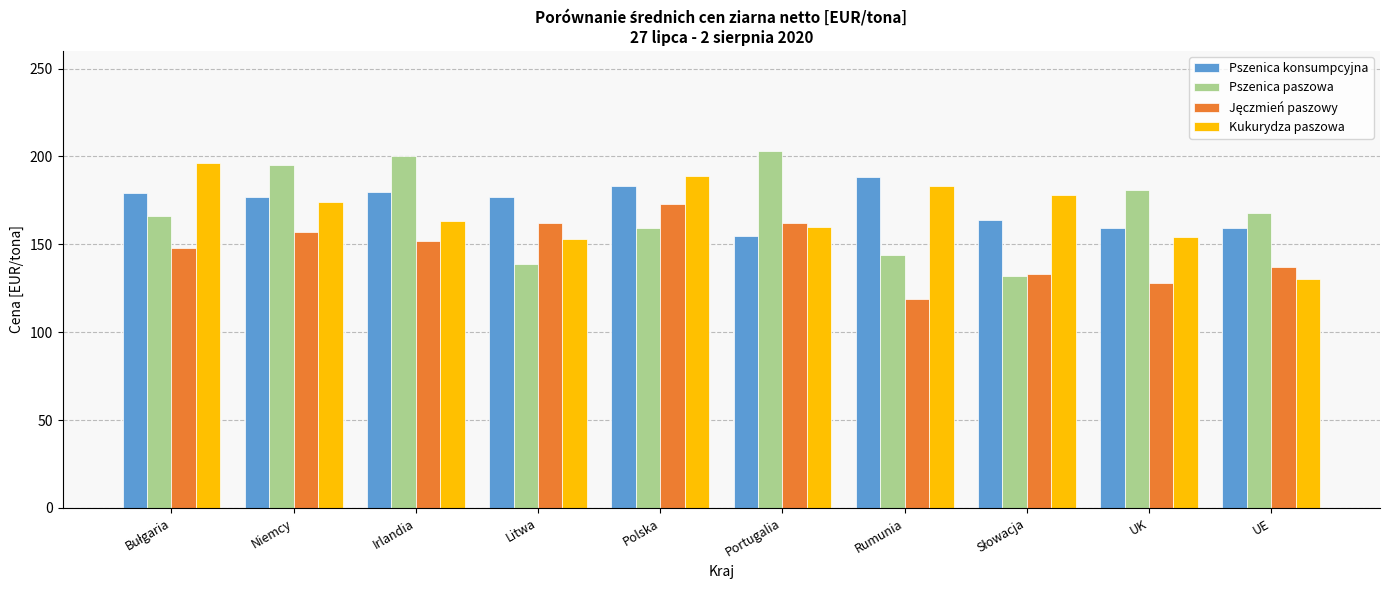

What is the total value across all series at Irlandia?

695